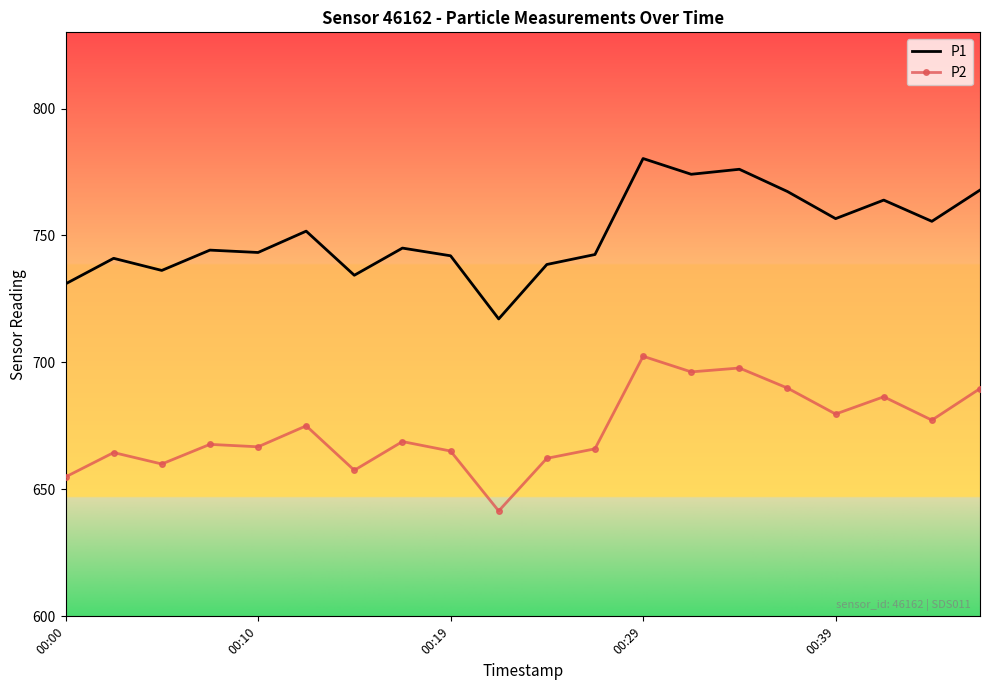

What is the smallest value displayed?

641.5